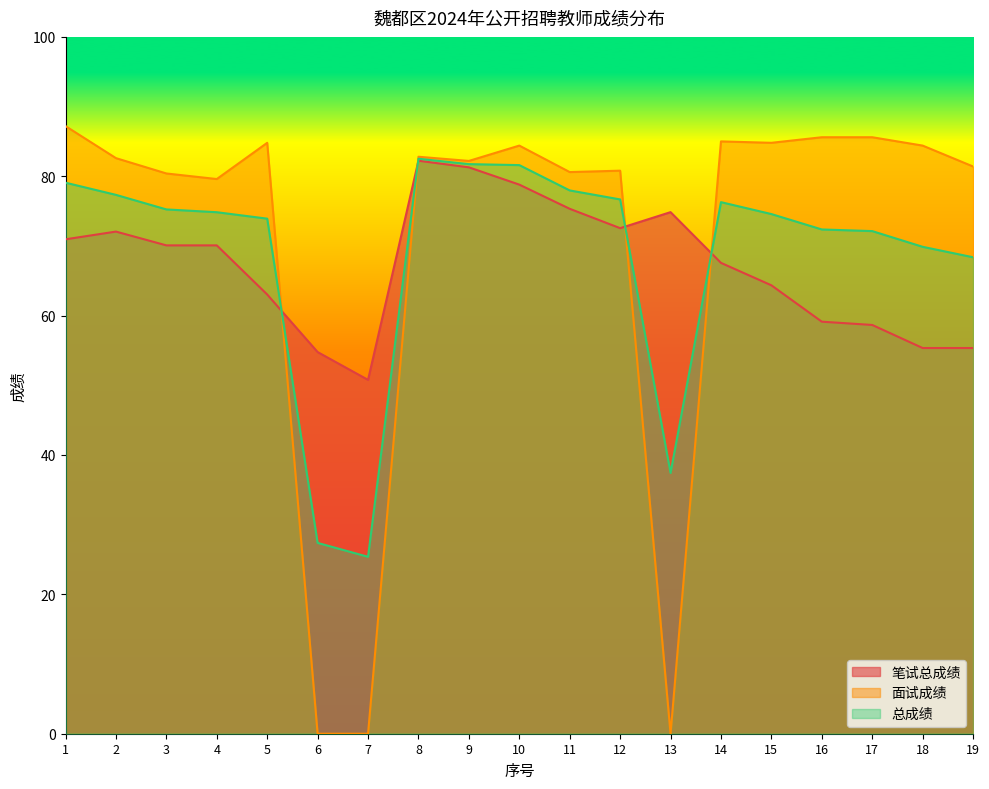

What is the total value across all series at 7?

76.2